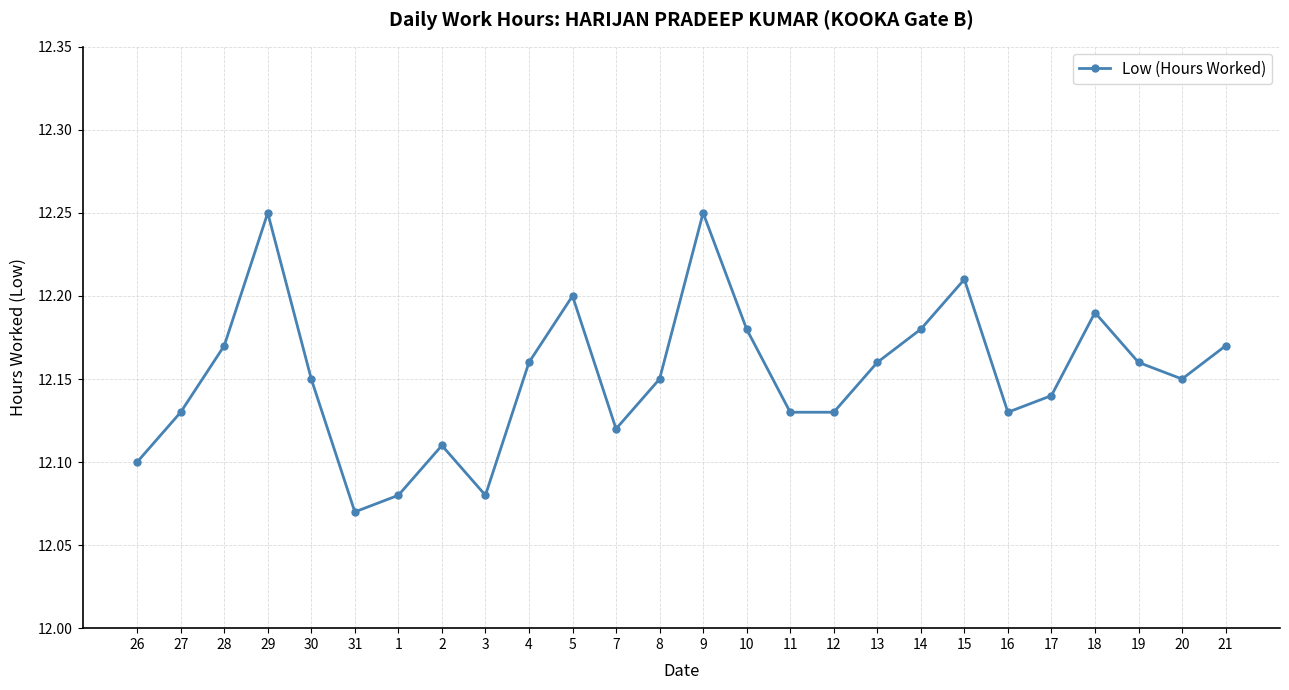

The value at 11 is 17.2. True or false?

False